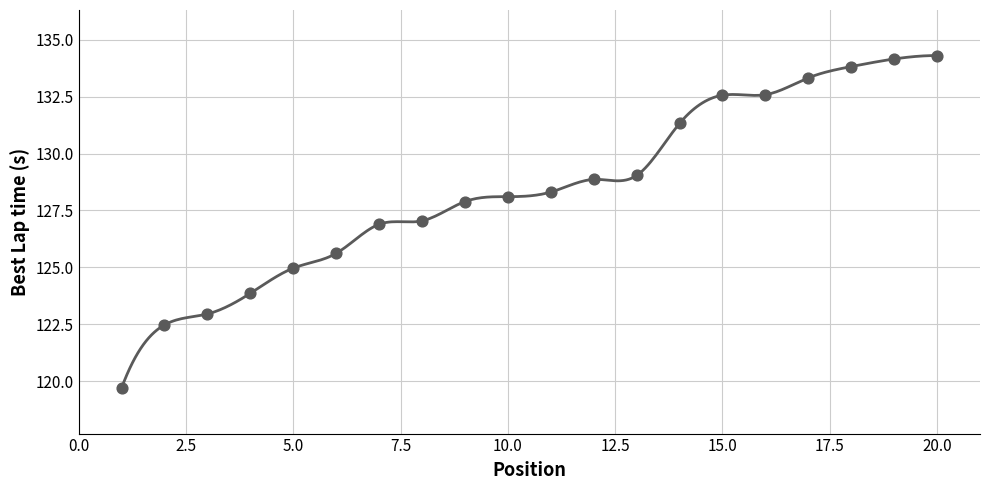

Which has a higher value, 16 or 7?

16